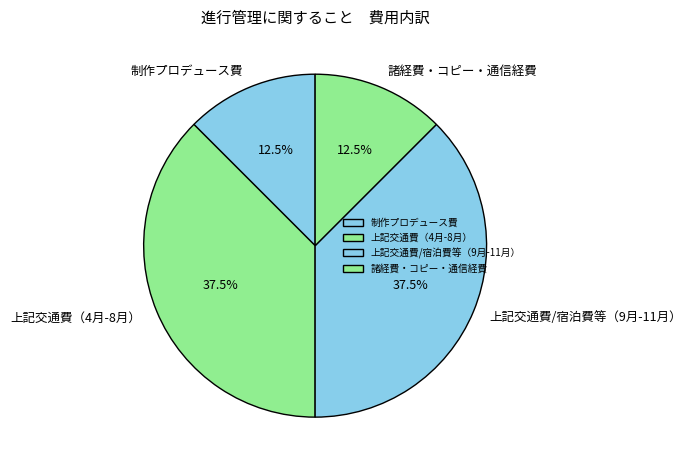

To the nearest percent, what is the average slice percentage?

25%